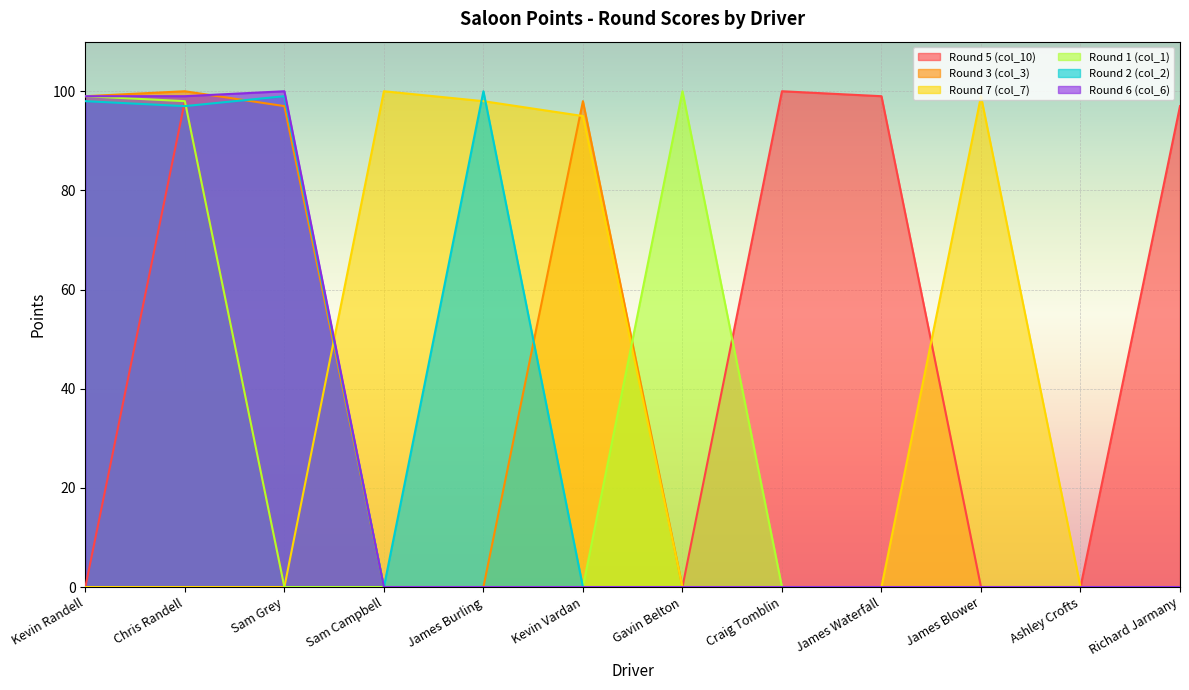

The value of Round 5 (col_10) at Ashley Crofts is 0. True or false?

True